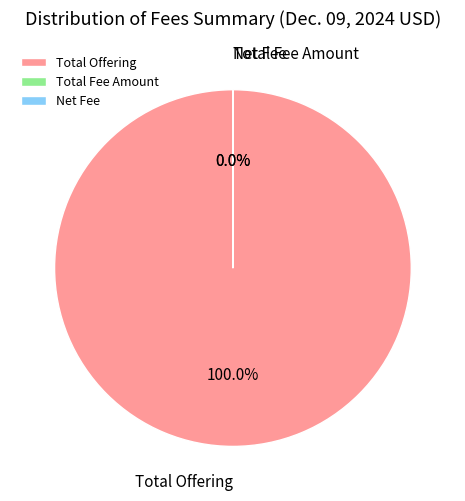

Does any single category account for the majority?

Yes